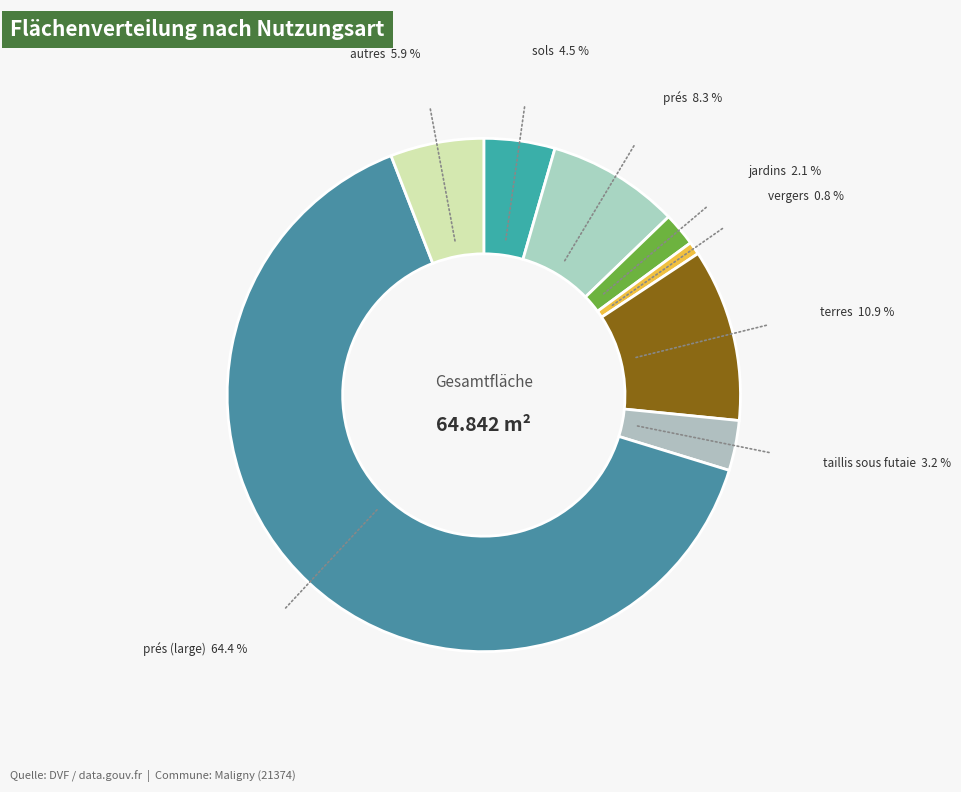

Approximately how many times larger is the value at terres compared to prés?

1.3